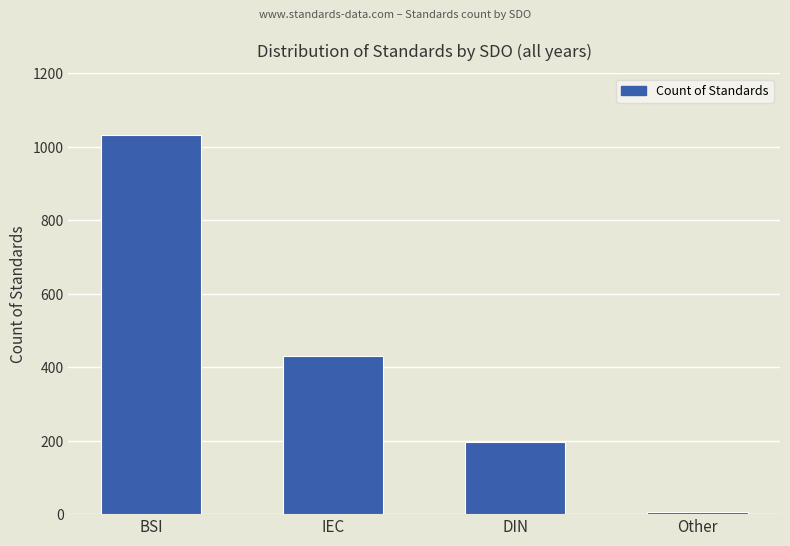

Reading left to right, what are all the values shown in this chart?

BSI=1032	IEC=430	DIN=196	Other=6